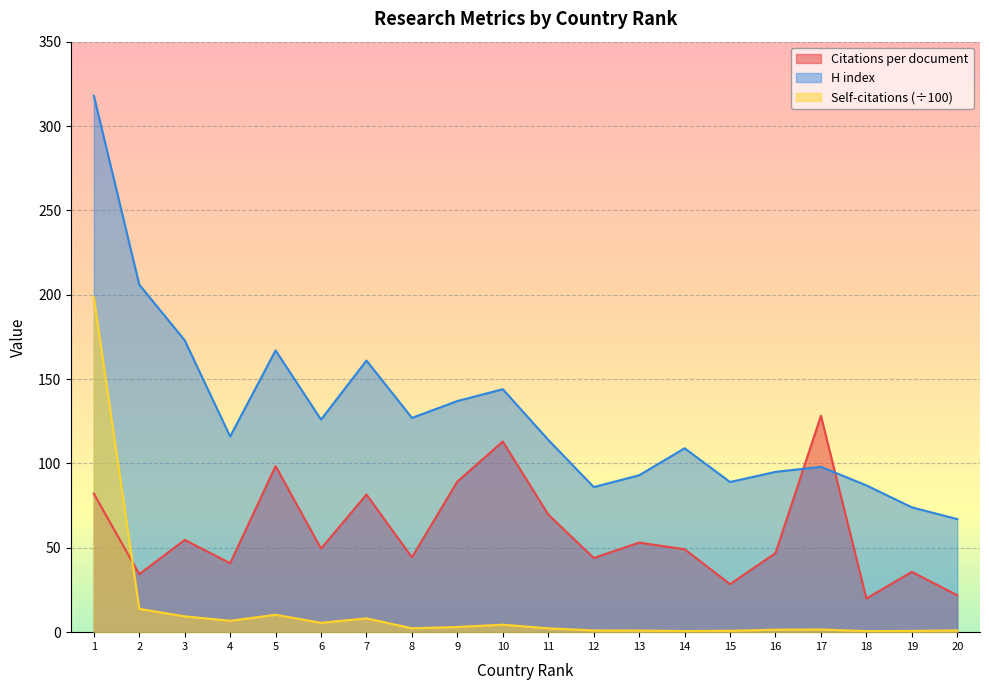

True or false: Self-citations and H index cross at least once.

False